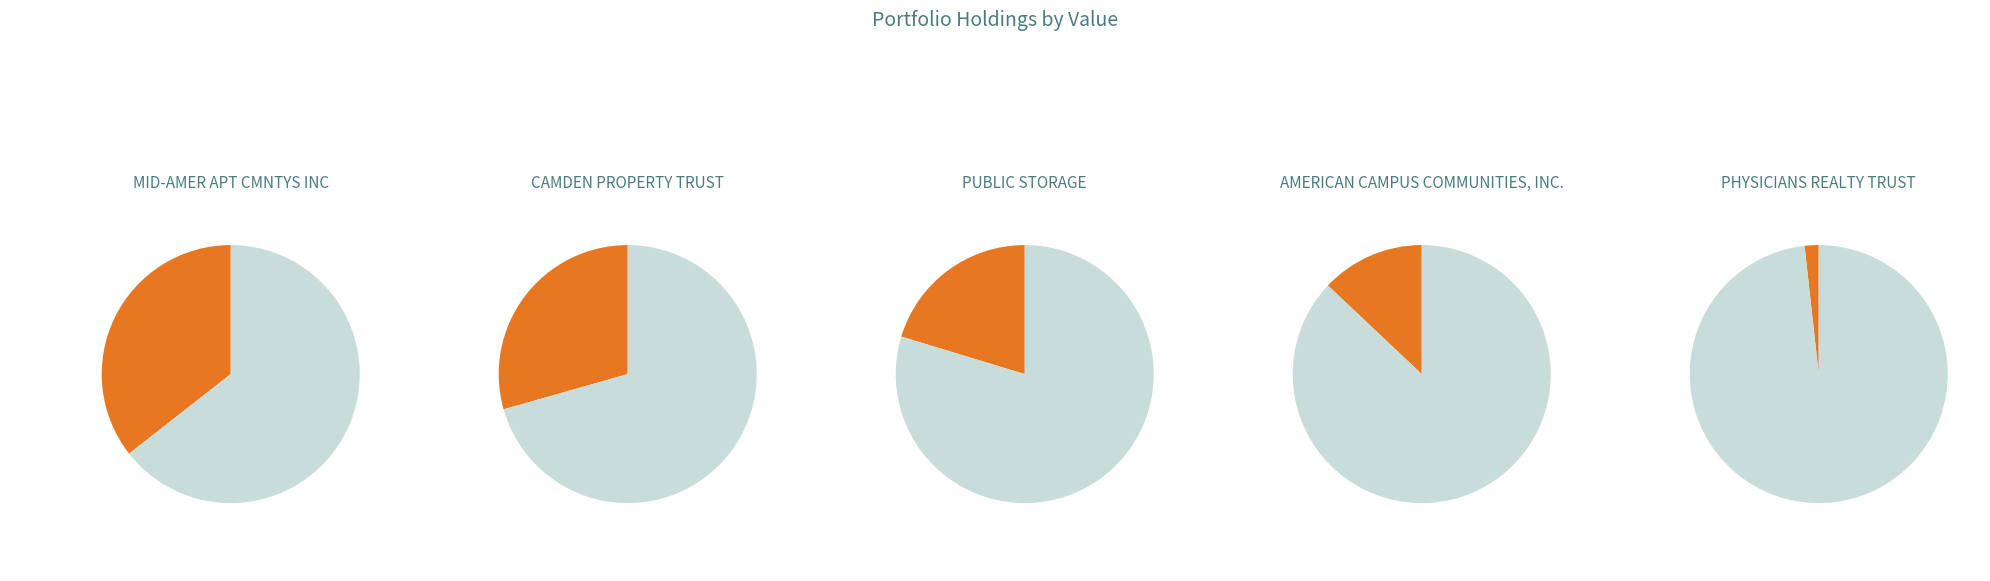

What percentage is the PHYSICIANS REALTY TRUST slice, to the nearest percent?

2%